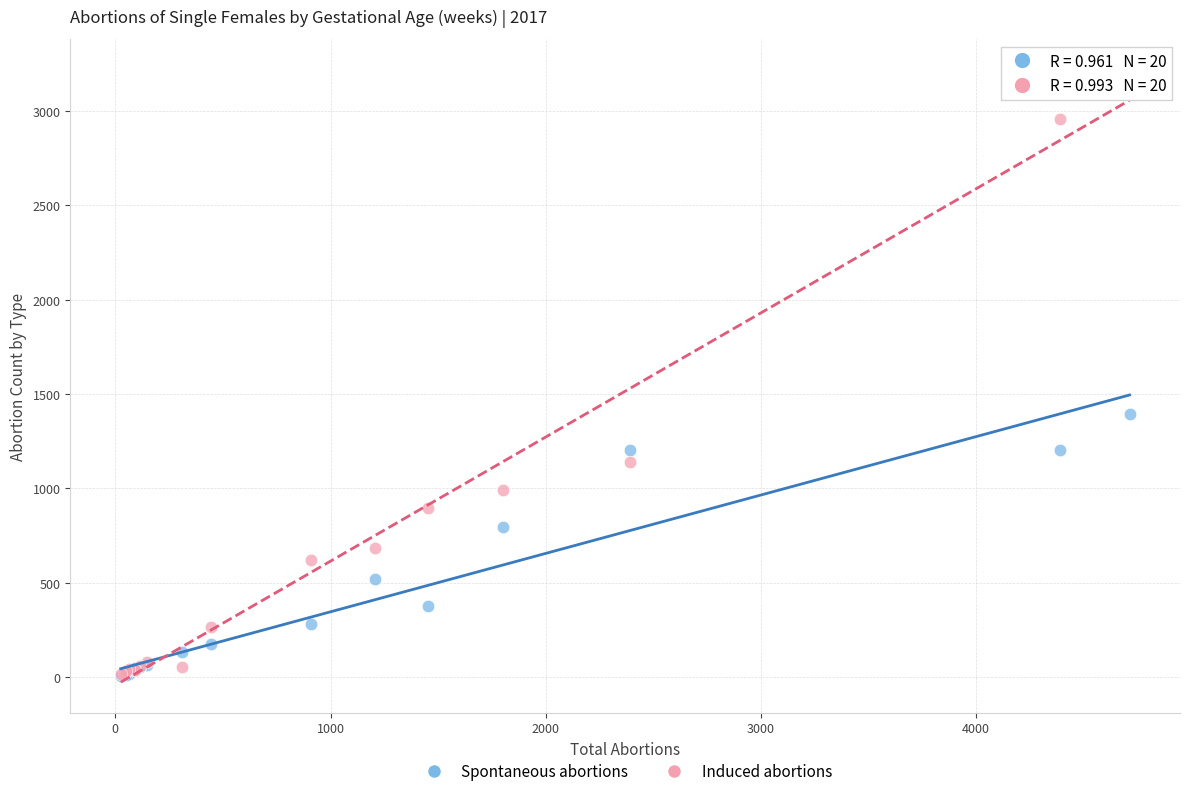

In the Induced abortions series, what Y value is closest to 1618?

1139